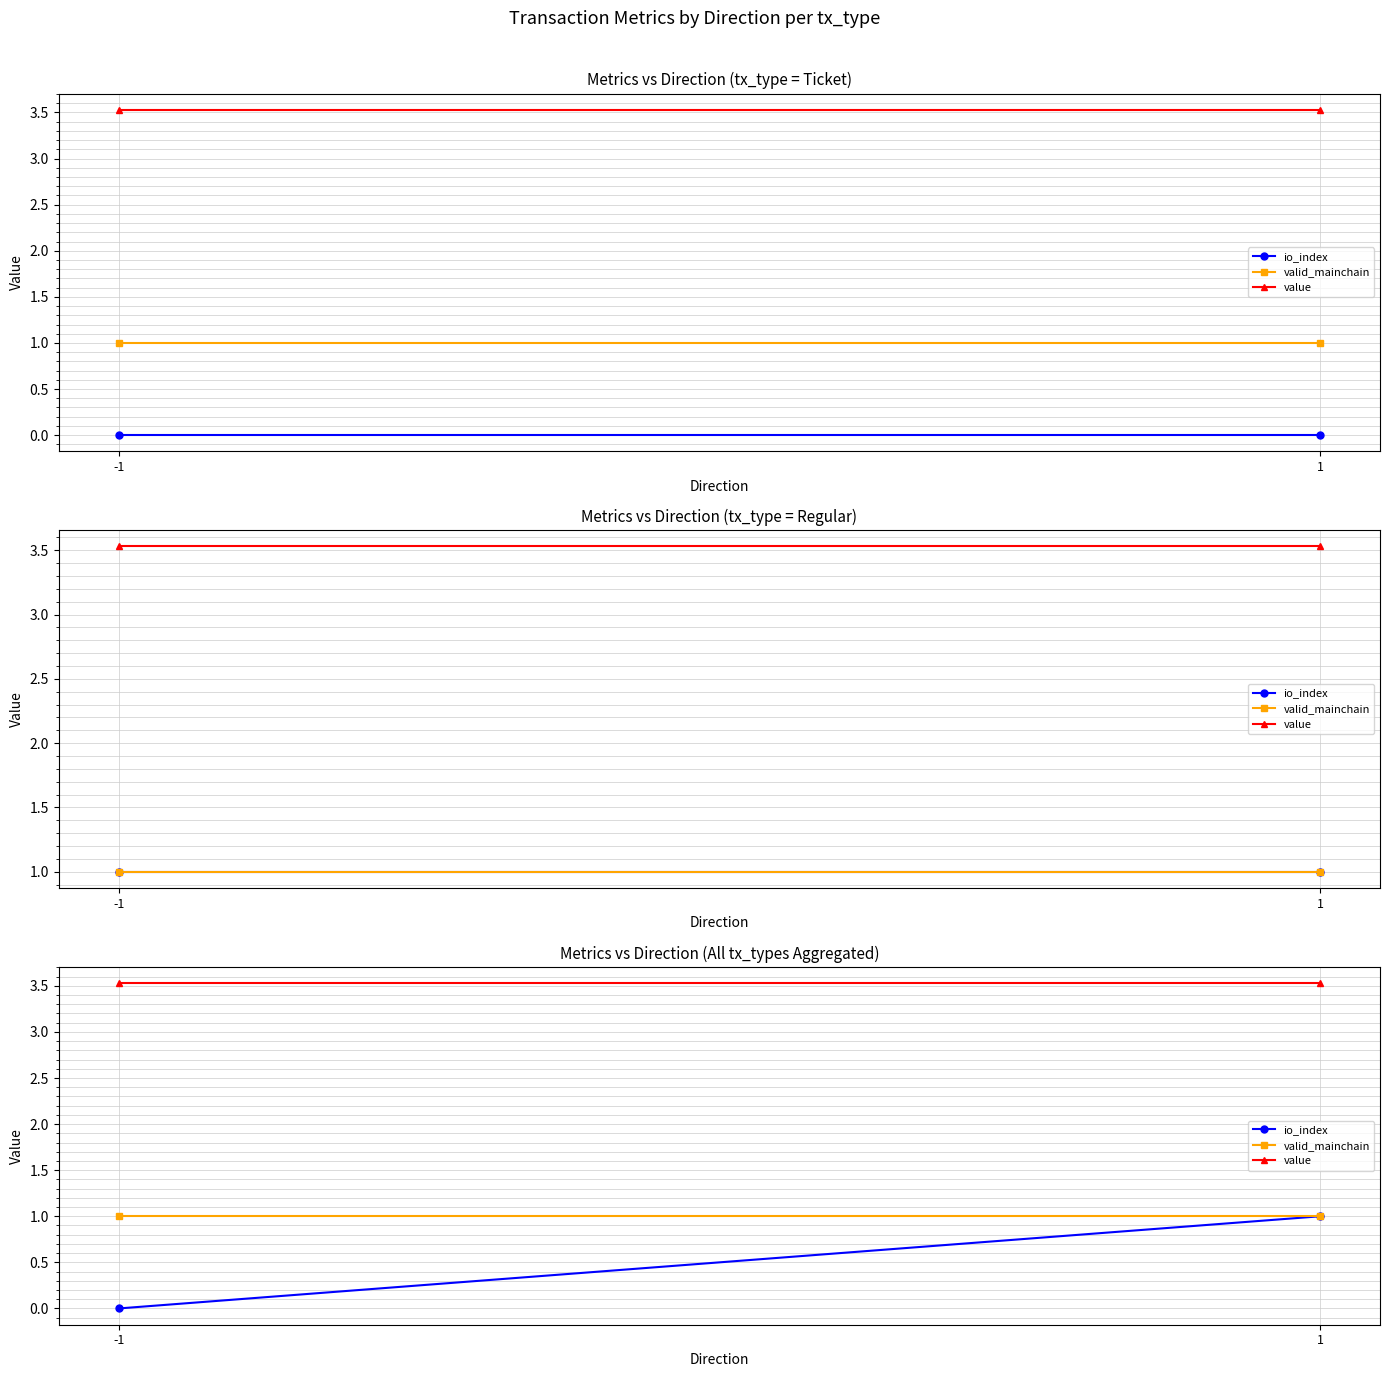

Between -1 and 1, which series saw the biggest shift?

io_index